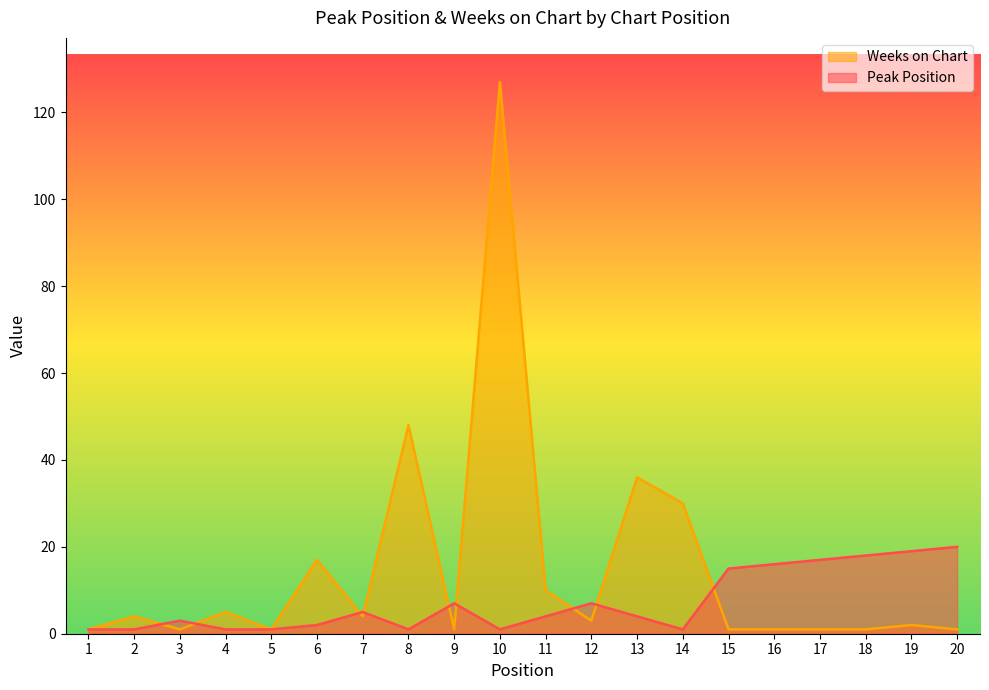

List the labels in order of Peak Position value, largest first.

20, 19, 18, 17, 16, 15, 9, 12, 7, 11, 13, 3, 6, 1, 2, 4, 5, 8, 10, 14